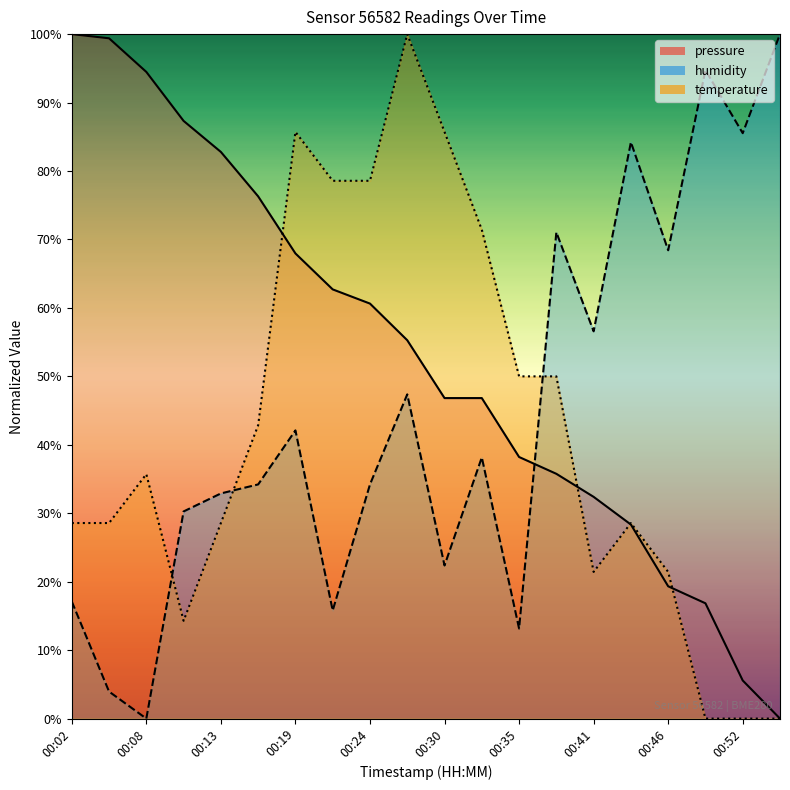

Where is the first local minimum for temperature?

00:10